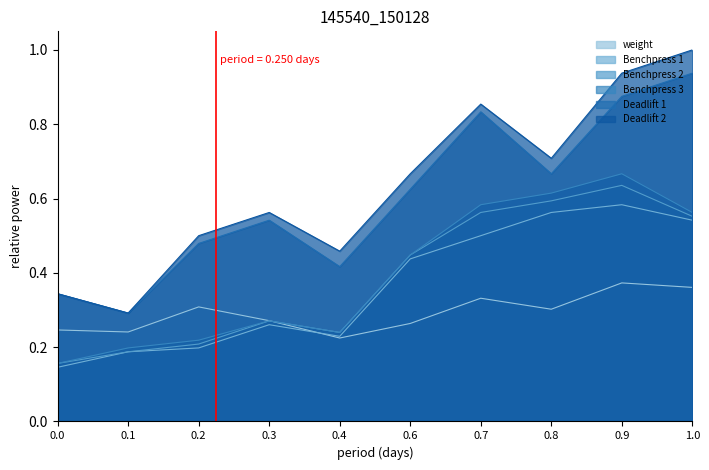

Which series has the largest range (max minus min)?

Deadlift 2